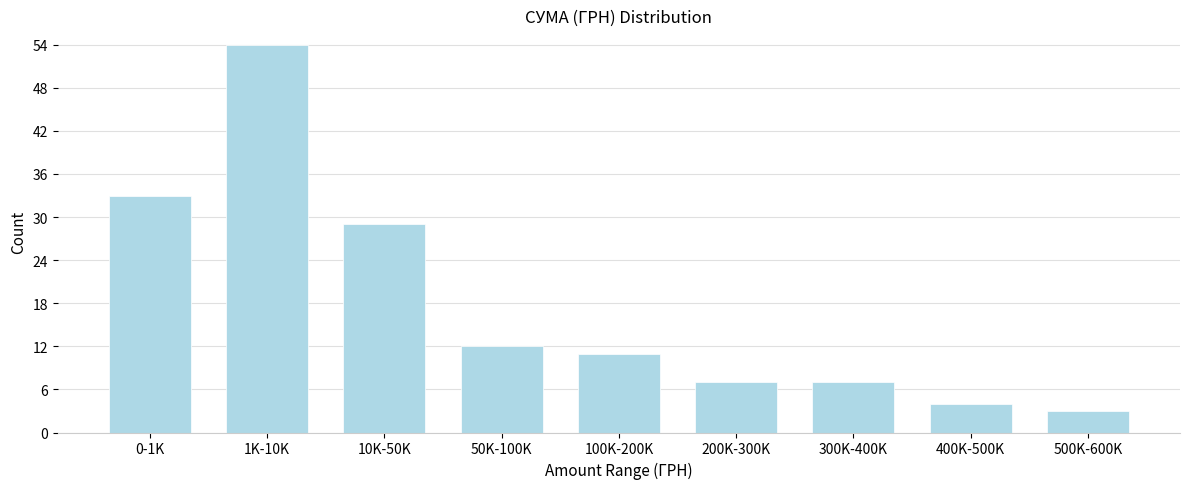

Reading left to right, extract all data points from this chart.

33	54	29	12	11	7	7	4	3